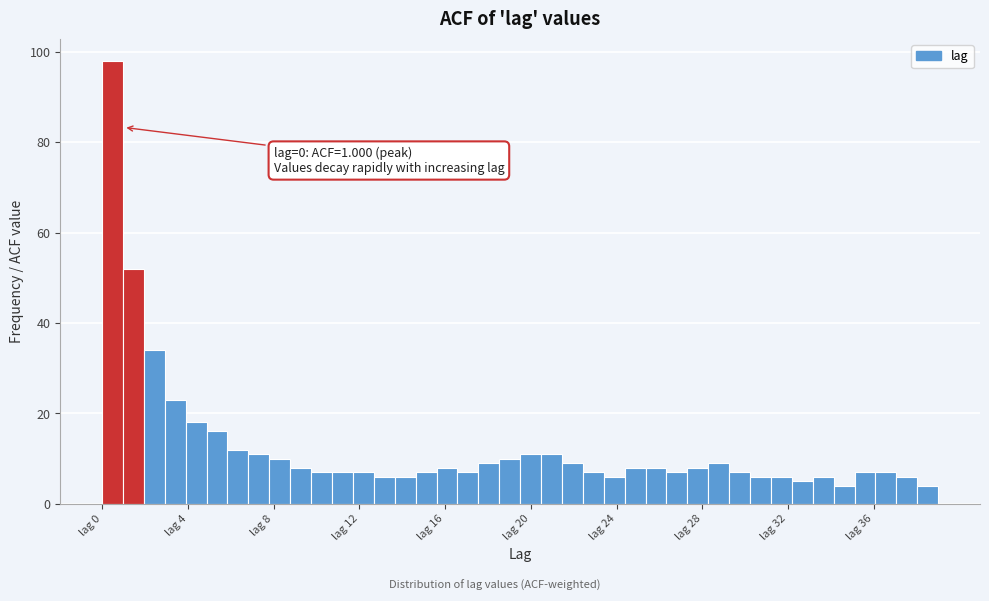

Around what value on the x-axis is the tallest bar? Give the approximate position of its centre, as read against the axis.

0.5